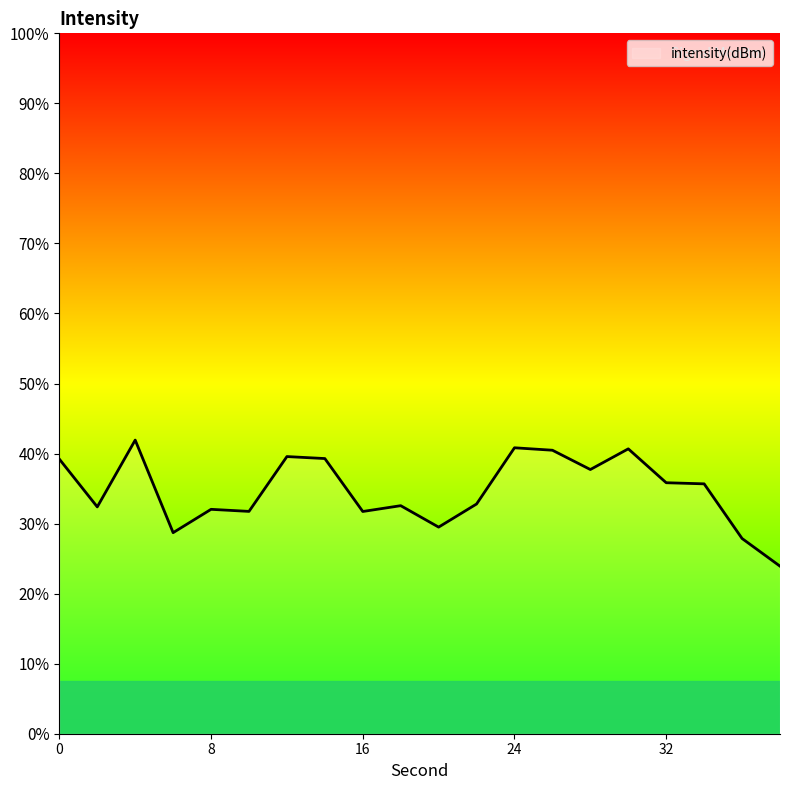

How many values are below -117?

16